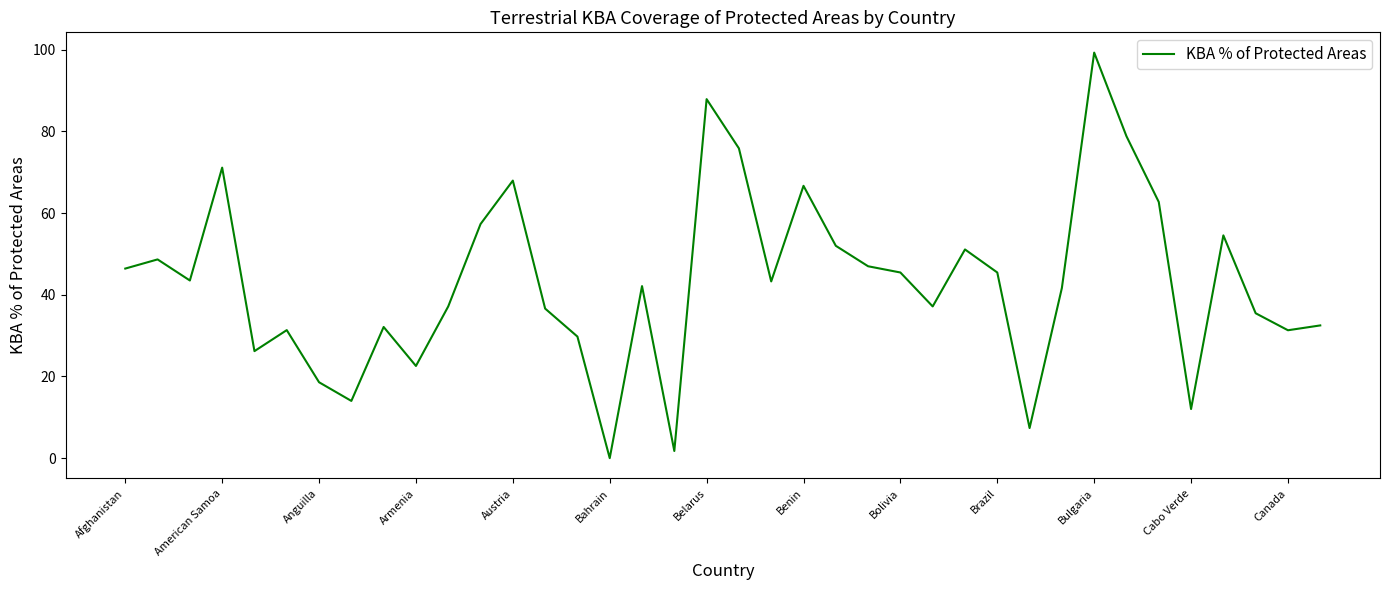

What is the maximum value shown in the chart?

99.3